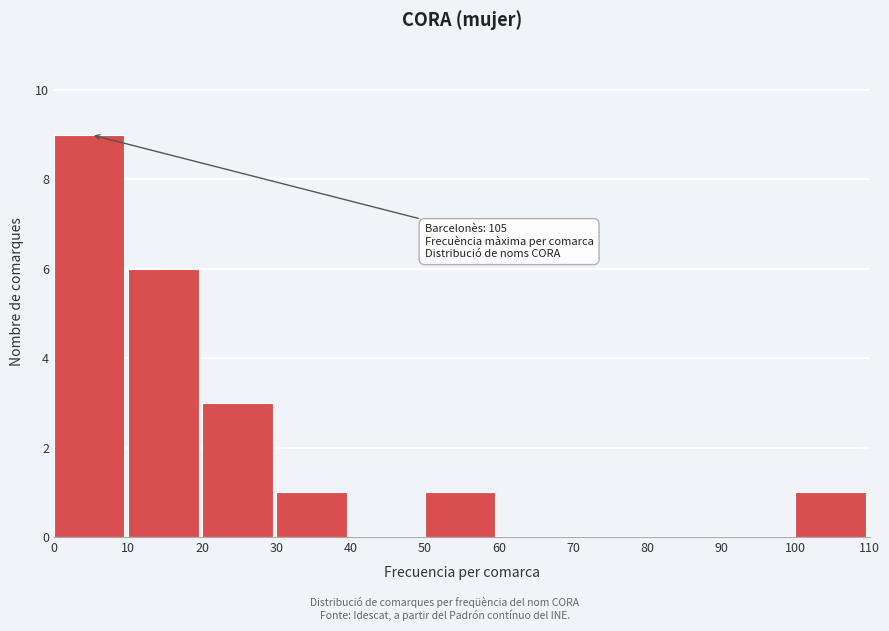

Which range on the x-axis has the tallest bar?

0 to 10